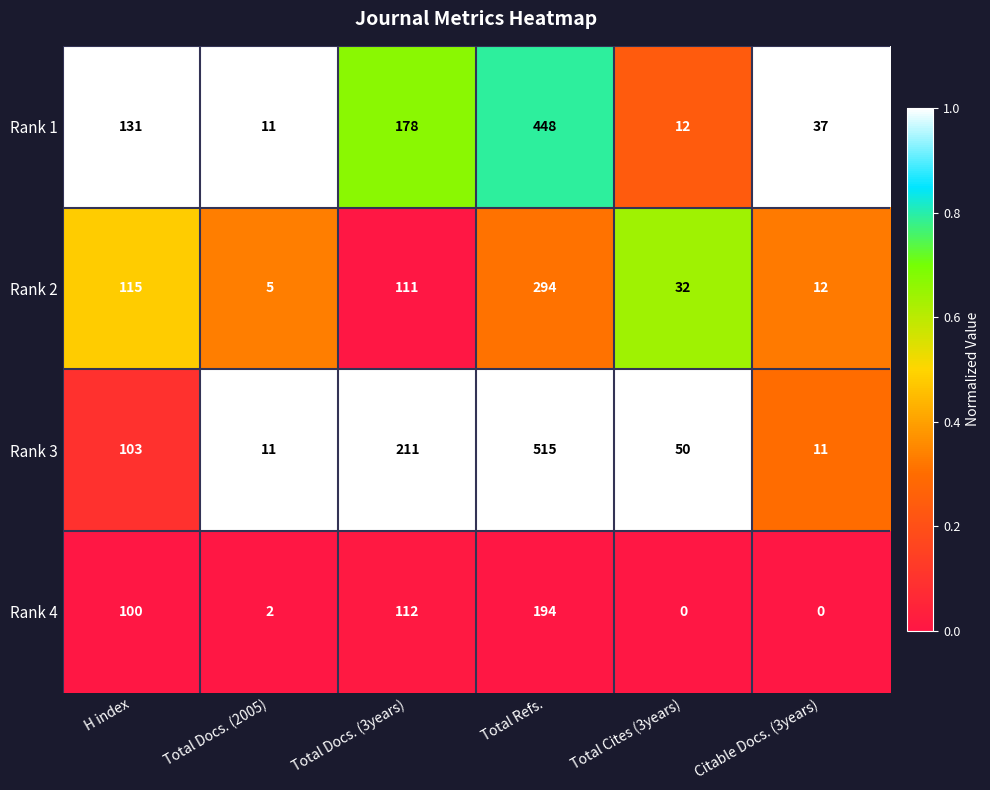

True or false: Rank 4 has a value of 2 at Total Docs. (2005).

True